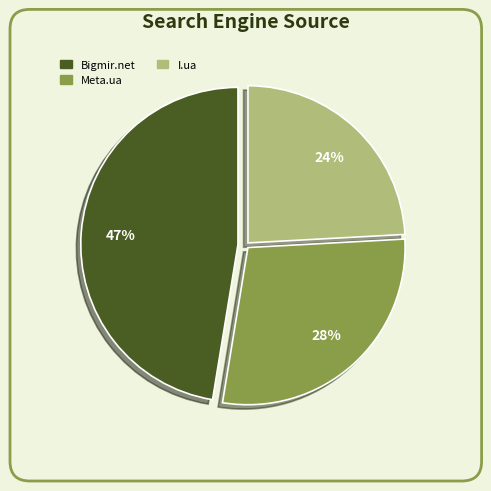

Which slice is the largest?

Bigmir.net